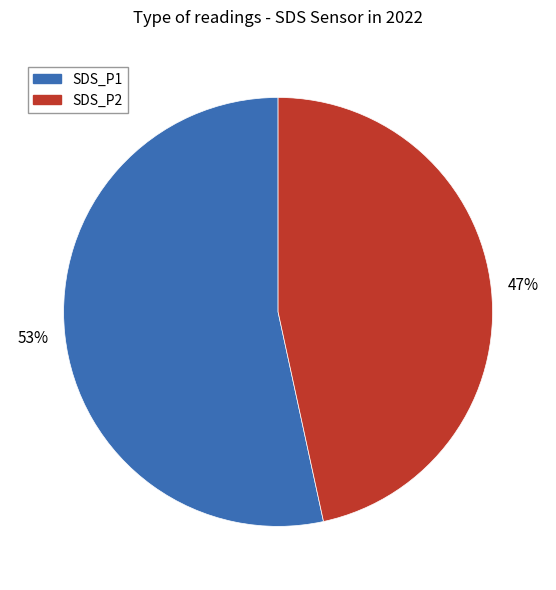

To the nearest percent, what is the combined percentage of SDS_P2 and SDS_P1?

100%